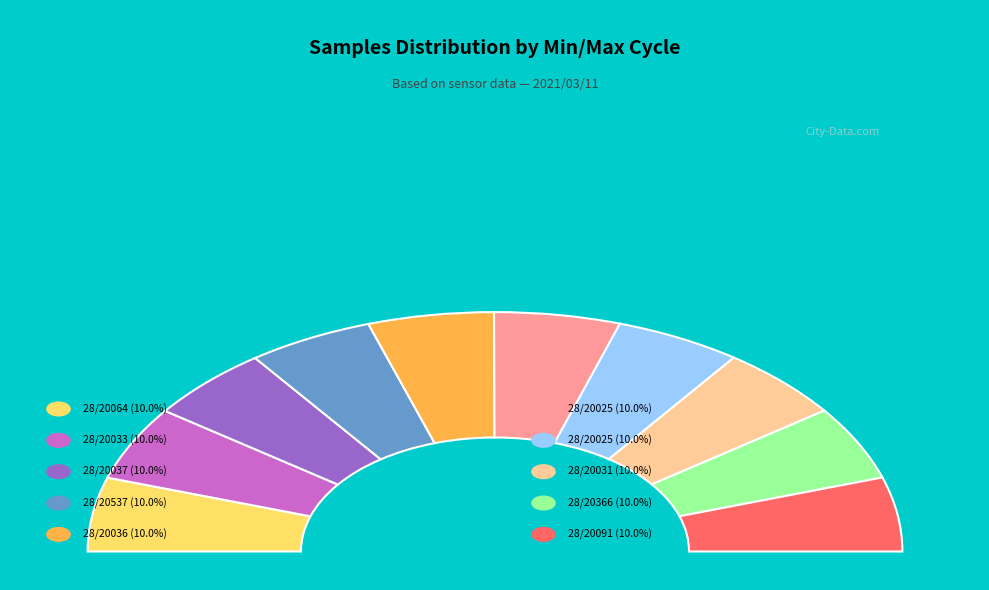

How many segments does this pie chart have?

10